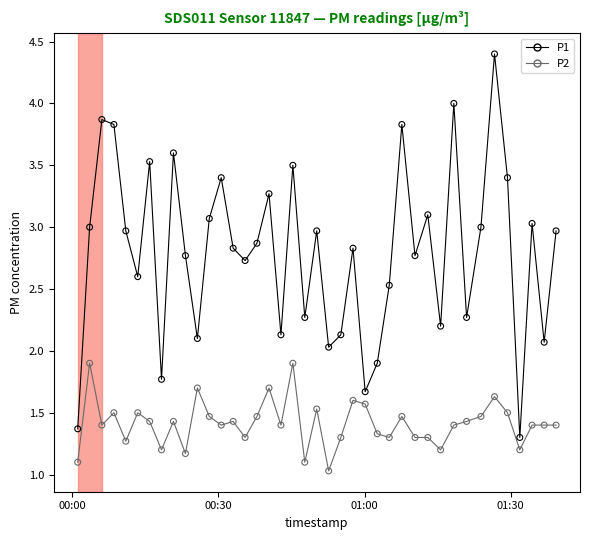

Which series has the largest total across all categories?

P1